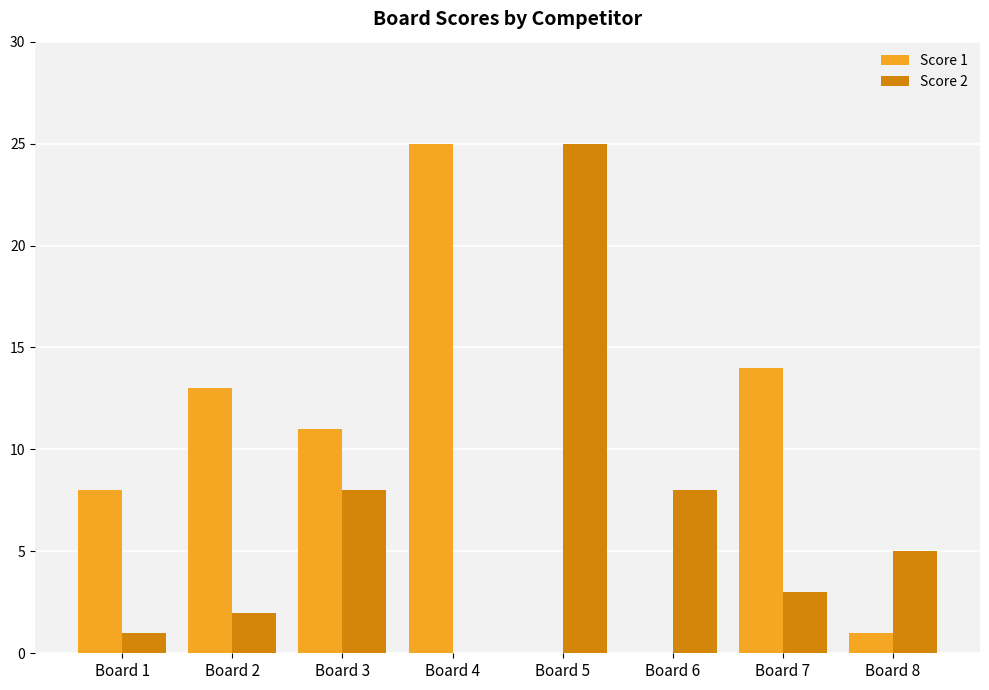

The Score 1 series shows 11 at Board 3. True or false?

True